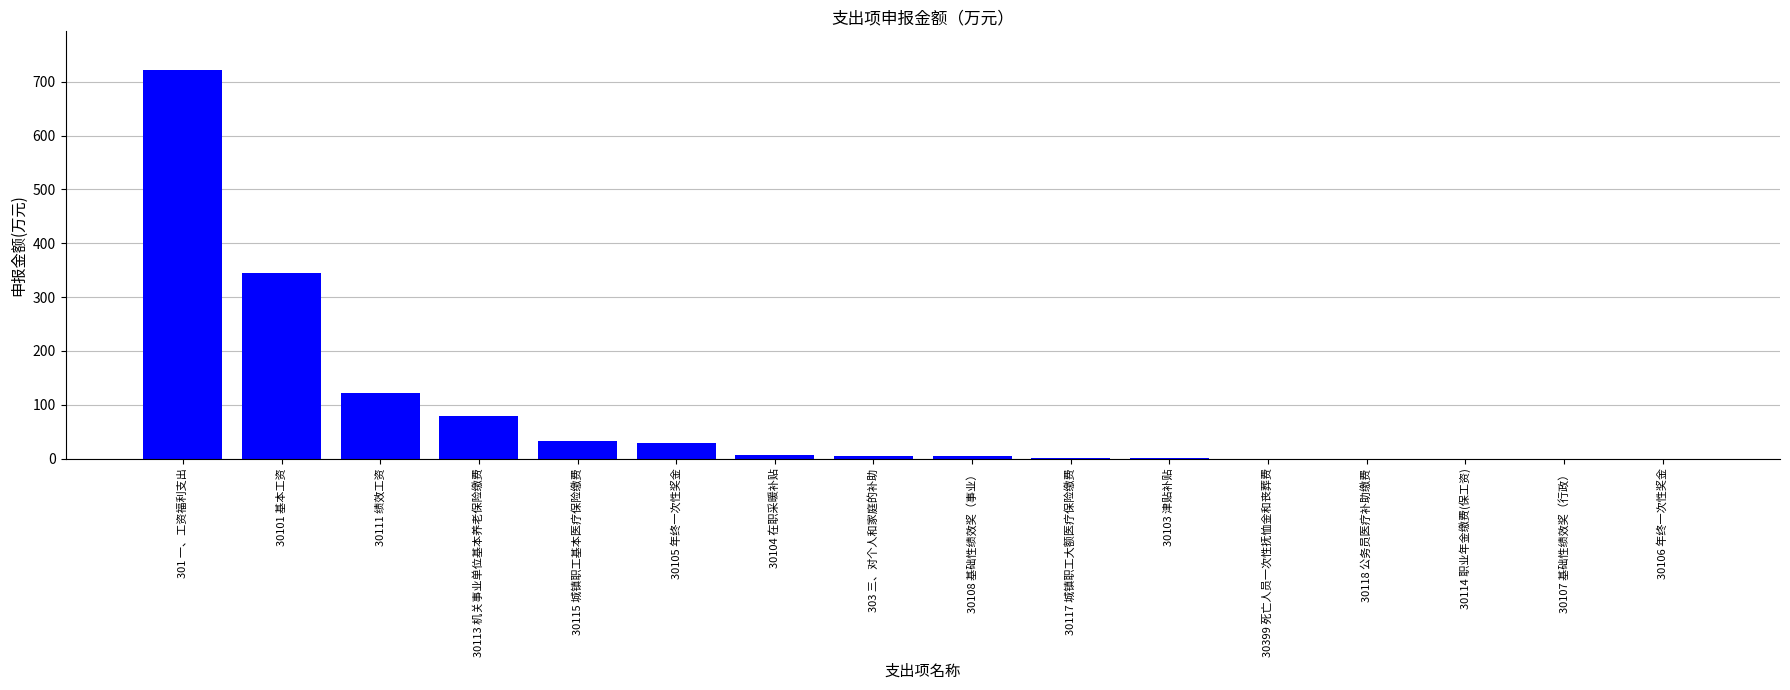

How many data points does each series have?

16